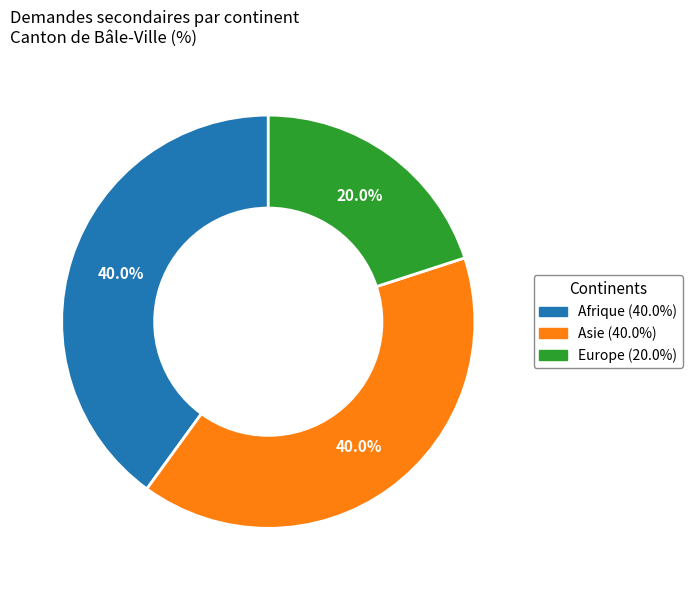

Do Europe and Asie together represent more than half of the pie?

Yes